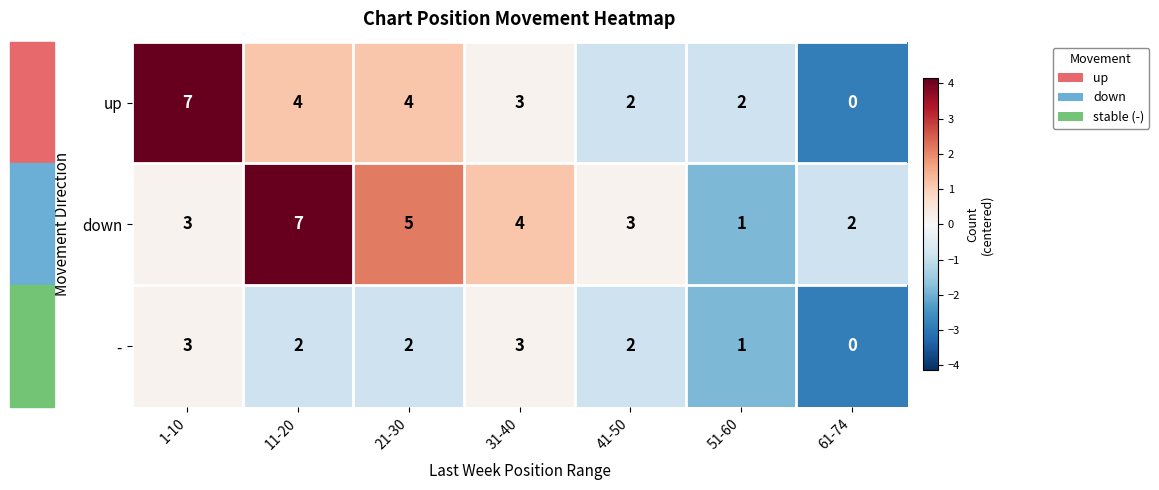

At which label does down reach its minimum?

51-60